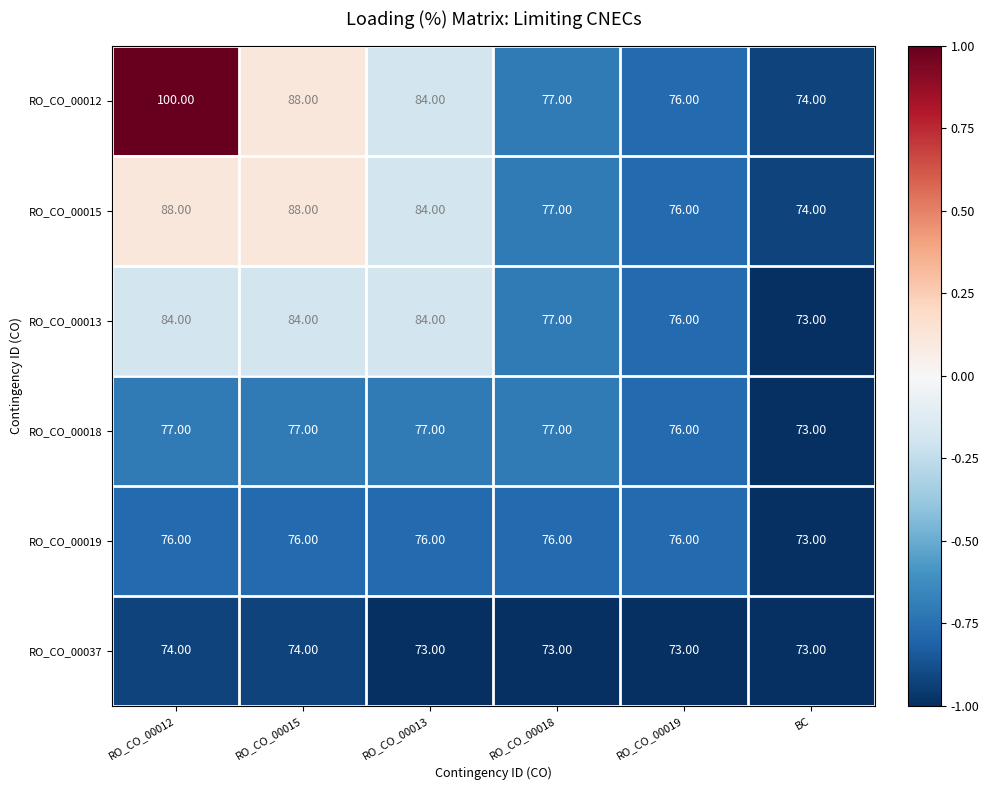

What is the total value across all series at RO_CO_00012?

499